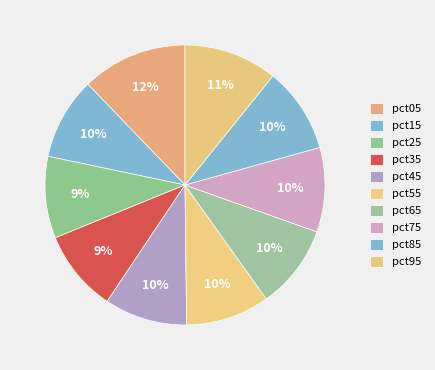

What is the smallest slice in the pie chart?

pct25